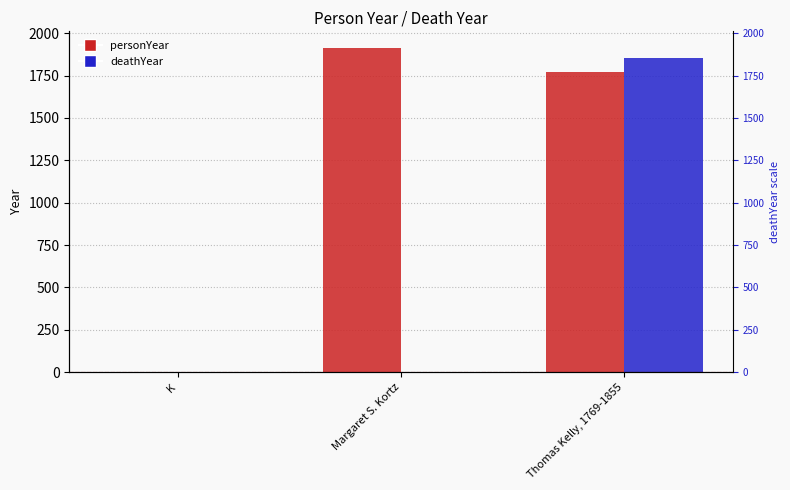

What are all the series names shown in the legend?

personYear, deathYear